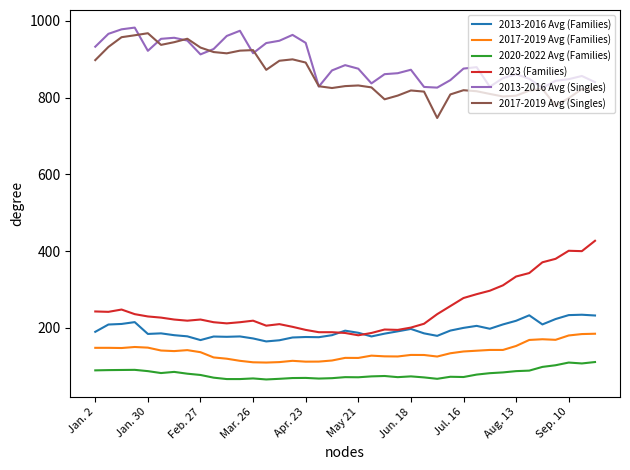

What is the maximum value shown in the chart?

982.0